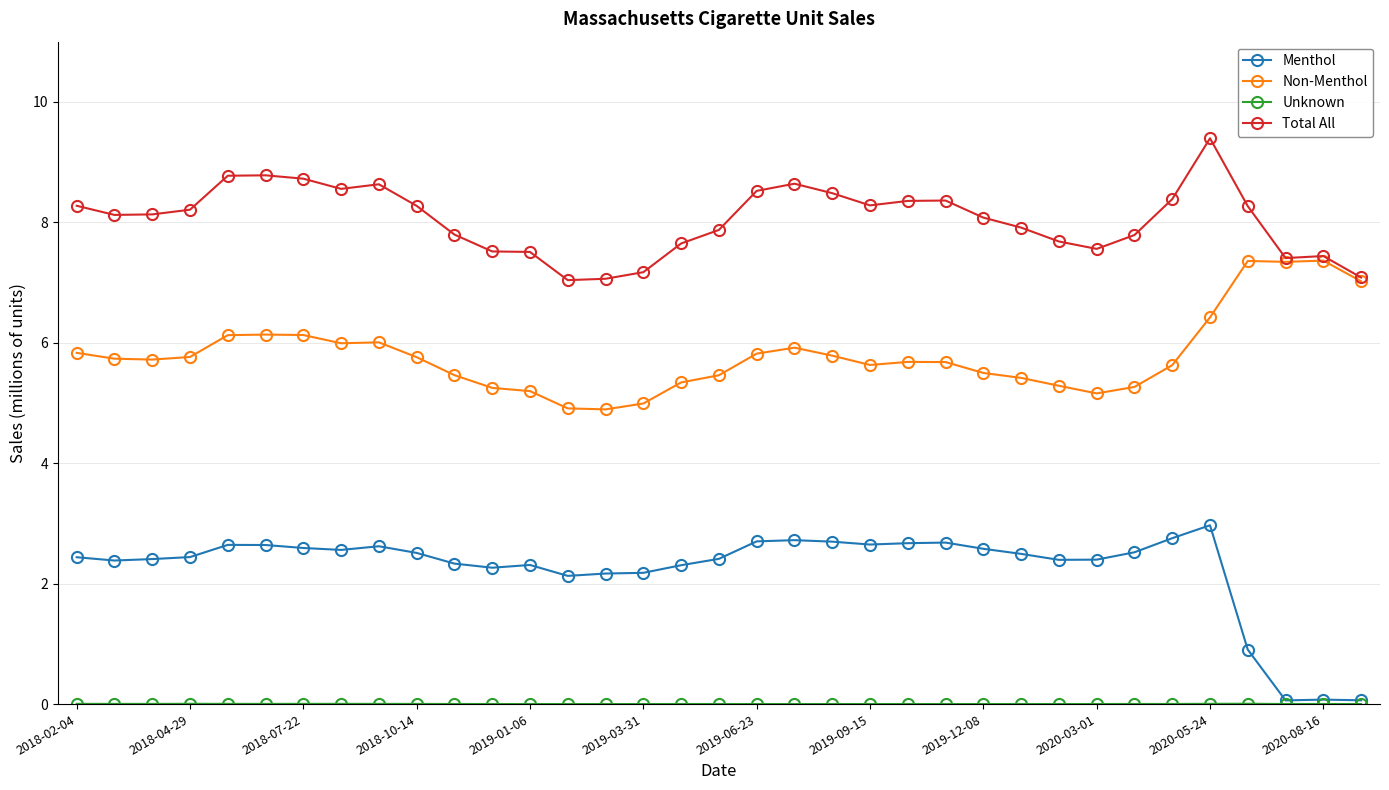

What is the value of the Menthol point at the 11th from the left?

2.3